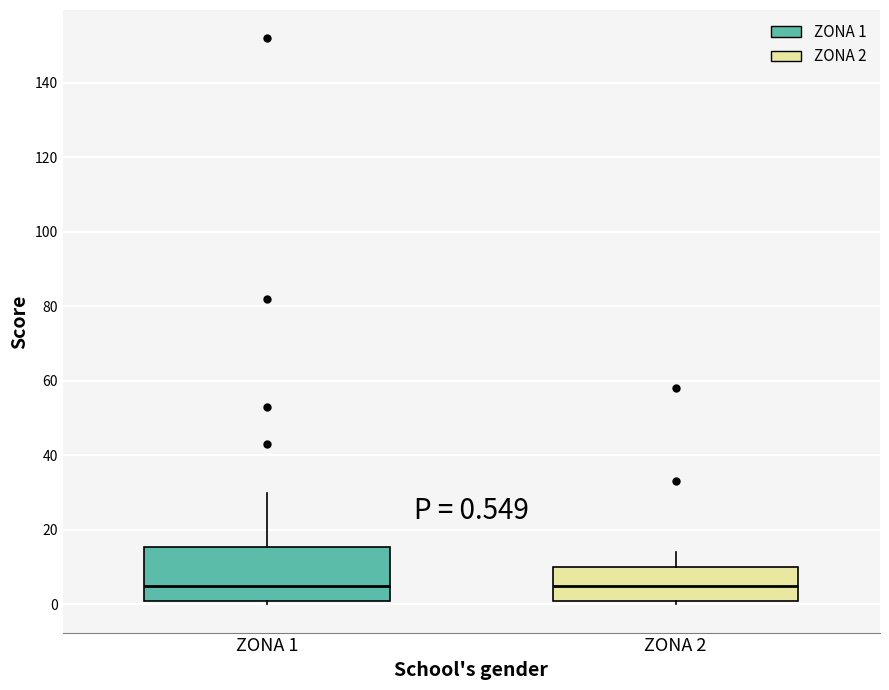

Comparing the boxes themselves (not the whiskers), which one is the tallest?

ZONA 1